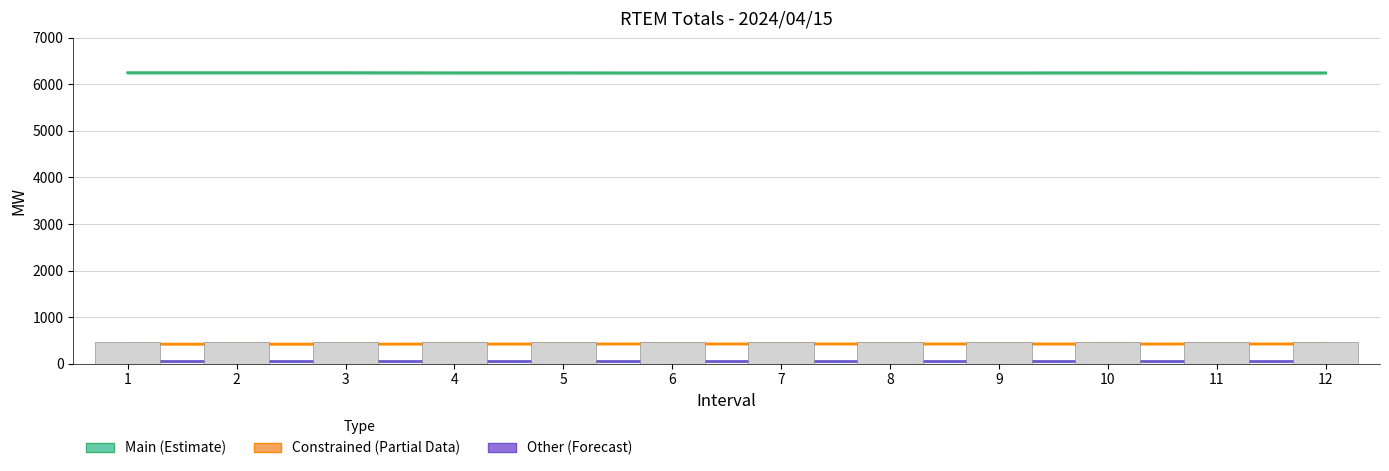

How many data points does each series have?

12